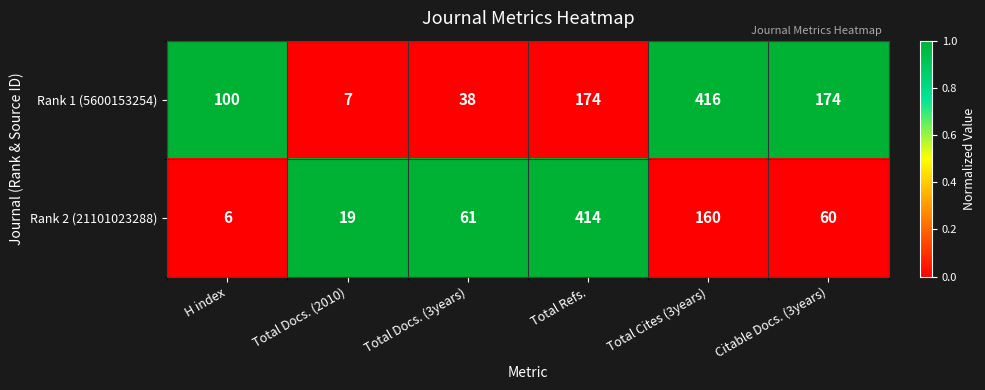

What is the difference between the maximum and minimum values in the Rank 2 (21101023288) series?

408